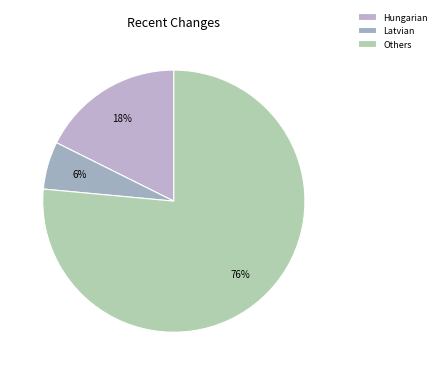

Count the number of slices in the pie.

3